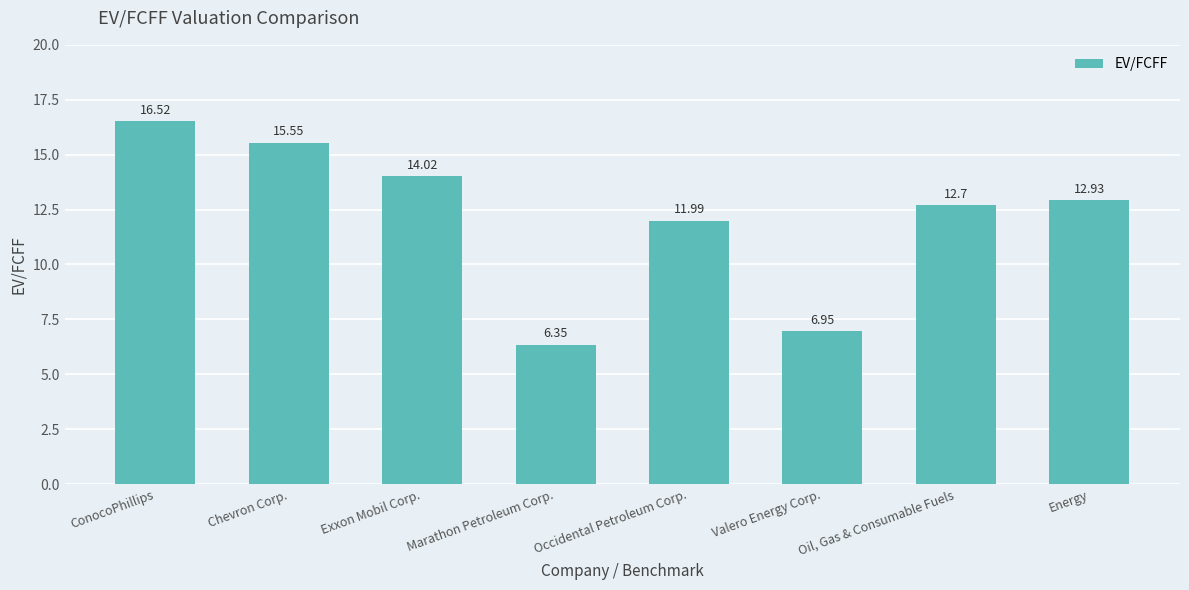

Between Oil, Gas & Consumable Fuels and Energy, which is larger?

Energy